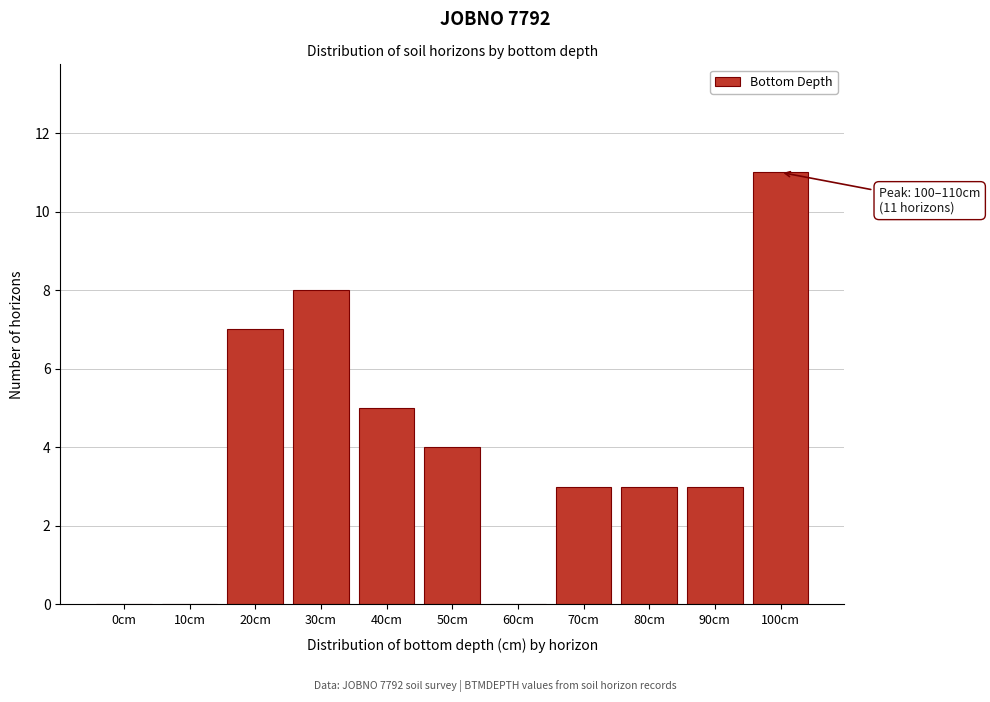

Reading left to right, extract all data points from this chart.

0cm=0	10cm=0	20cm=7	30cm=8	40cm=5	50cm=4	60cm=0	70cm=3	80cm=3	90cm=3	100cm=11